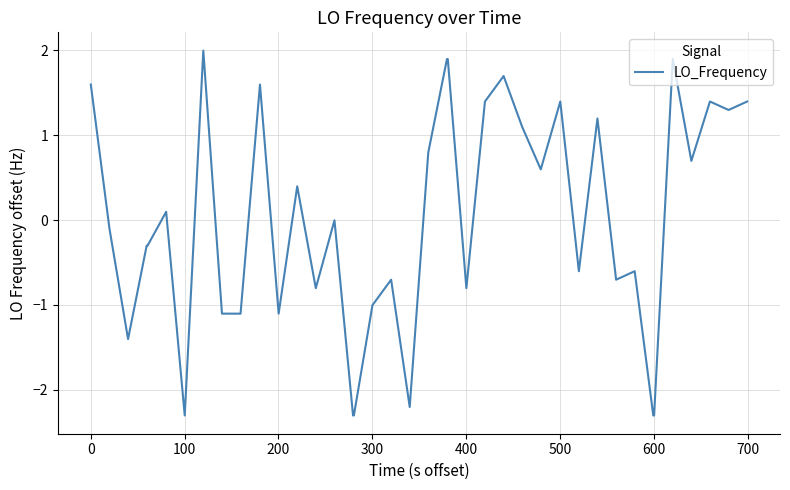

What is the maximum value shown in the chart?

2.0